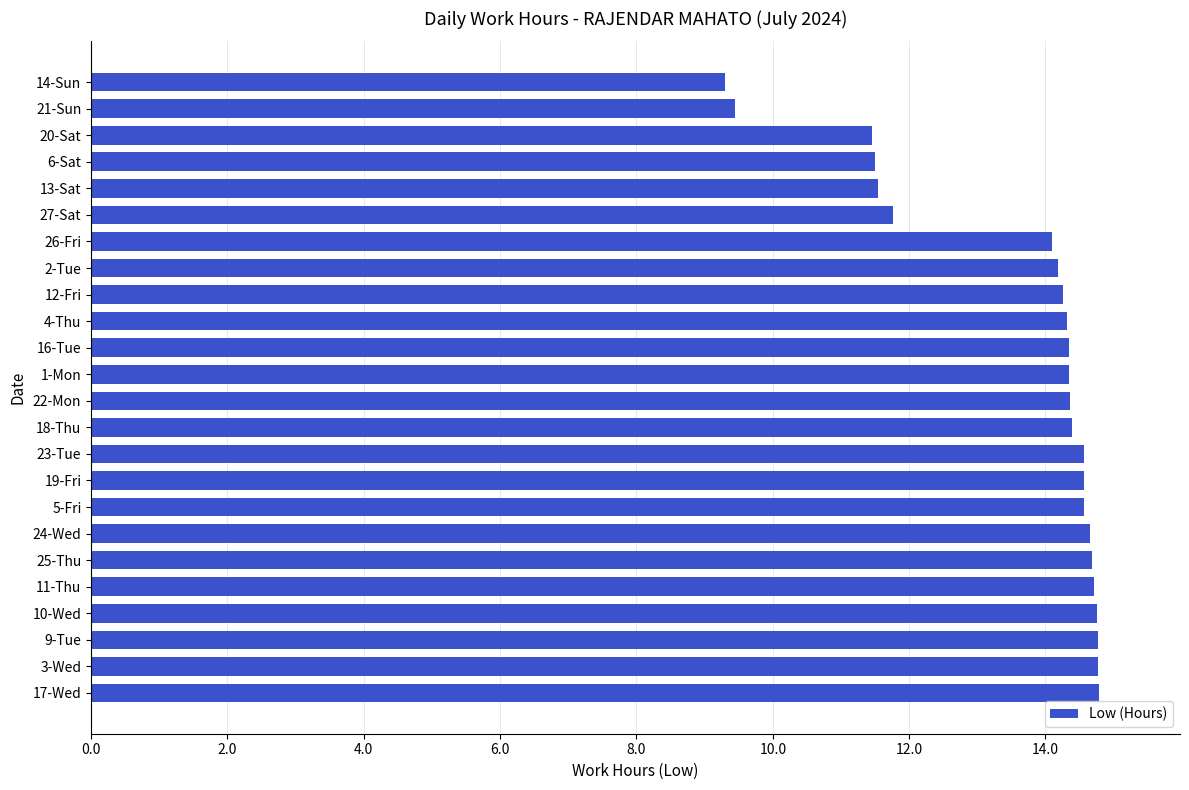

Between 6-Sat and 1-Mon, which is larger?

1-Mon